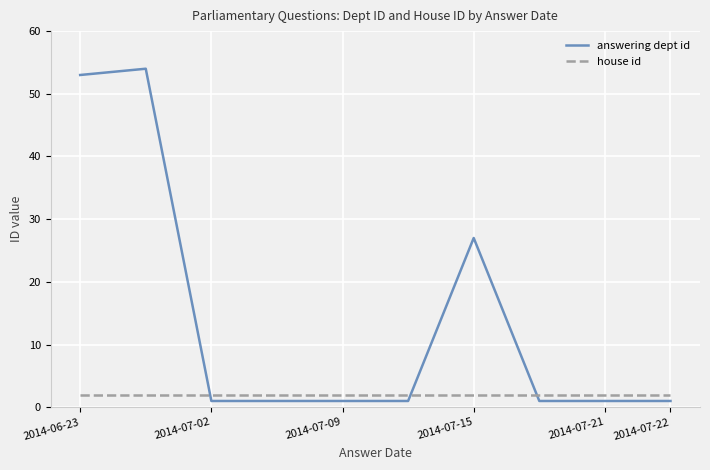

Which series has the largest total across all categories?

answering dept id